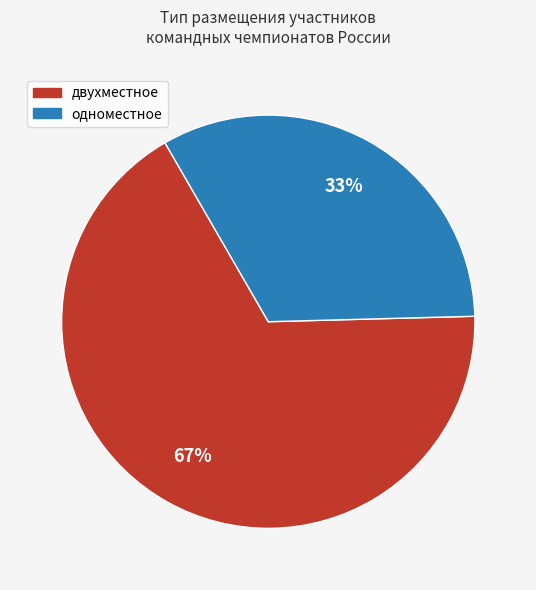

Which slice represents more than half of the pie?

двухместное